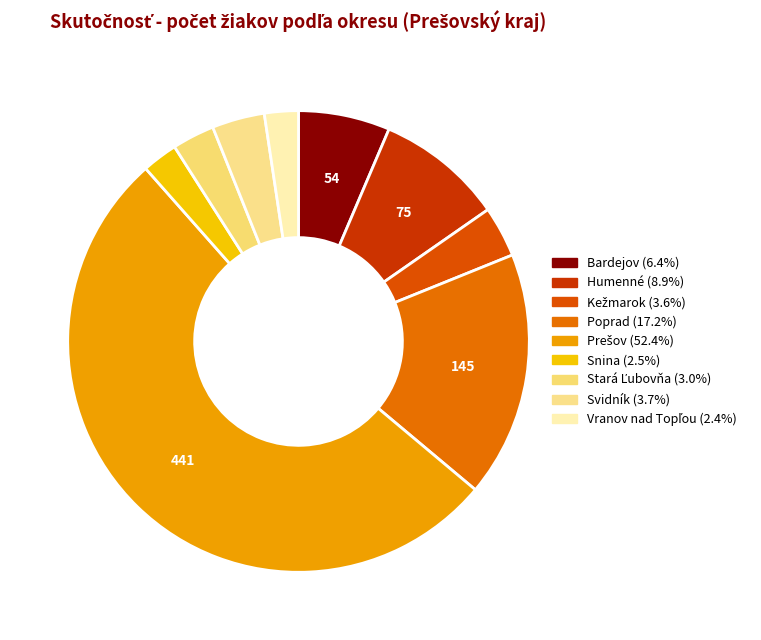

Which category has the biggest portion of the pie?

Prešov